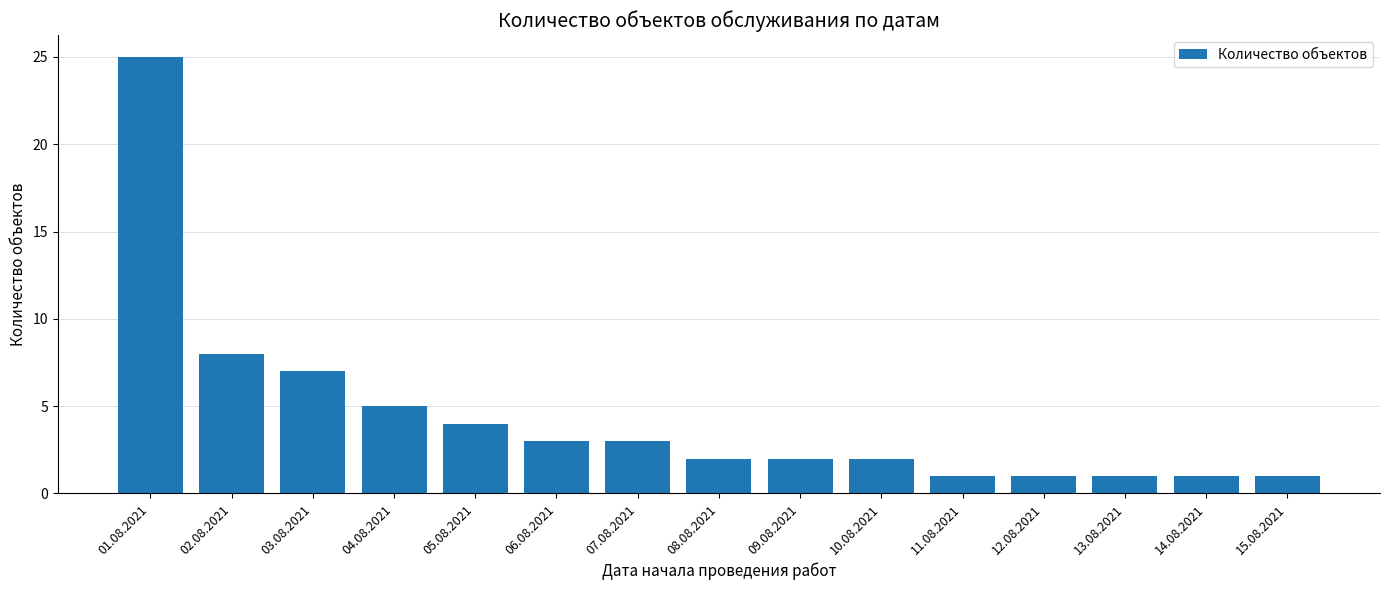

Approximately how many times larger is the value at 06.08.2021 compared to 07.08.2021?

1.0